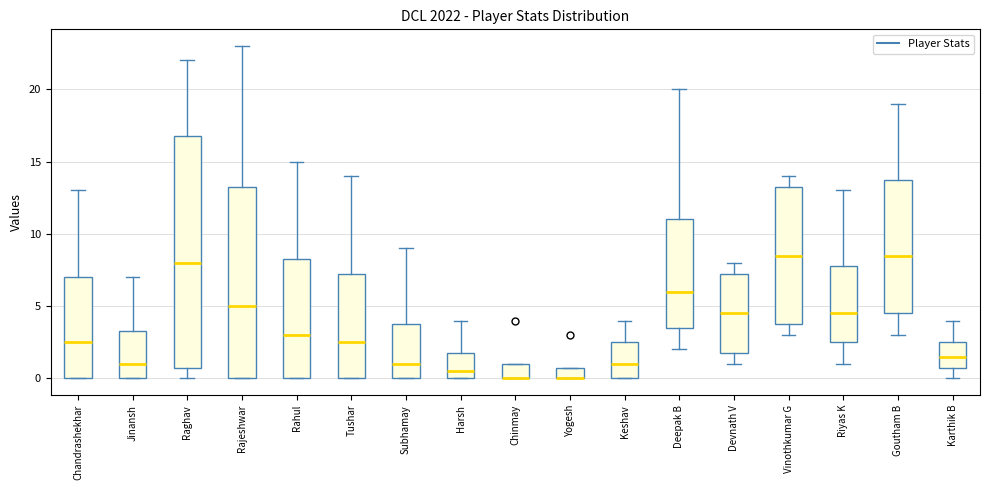

Reading left to right, transcribe this box plot: for each box, give where its median line is, the range the box spans, and where its two whiskers end, as read against the y-axis. The values are not printed on the chart, so give them approximately, as read against the axis.

Chandrashekhar: median 2.5, box 0.0 to 7.0, whiskers 0.0 to 13.0
Jinansh: median 1.0, box 0.0 to 3.5, whiskers 0.0 to 7.0
Raghav: median 8.0, box 1.0 to 17.0, whiskers 0.0 to 22.0
Rajeshwar: median 5.0, box 0.0 to 13.5, whiskers 0.0 to 23.0
Rahul: median 3.0, box 0.0 to 8.5, whiskers 0.0 to 15.0
Tushar: median 2.5, box 0.0 to 7.5, whiskers 0.0 to 14.0
Subhamay: median 1.0, box 0.0 to 4.0, whiskers 0.0 to 9.0
Harsh: median 0.5, box 0.0 to 2.0, whiskers 0.0 to 4.0
Chinmay: median 0.0 (drawn on the box's lower edge), box 0.0 to 1.0, whiskers 0.0 to 1.0
Yogesh: median 0.0 (drawn on the box's lower edge), box 0.0 to 1.0, whiskers 0.0 to 1.0
Keshav: median 1.0, box 0.0 to 2.5, whiskers 0.0 to 4.0
Deepak B: median 6.0, box 3.5 to 11.0, whiskers 2.0 to 20.0
Devnath V: median 4.5, box 2.0 to 7.5, whiskers 1.0 to 8.0
Vinothkumar G: median 8.5, box 4.0 to 13.5, whiskers 3.0 to 14.0
Riyas K: median 4.5, box 2.5 to 8.0, whiskers 1.0 to 13.0
Goutham B: median 8.5, box 4.5 to 14.0, whiskers 3.0 to 19.0
Karthik B: median 1.5, box 1.0 to 2.5, whiskers 0.0 to 4.0